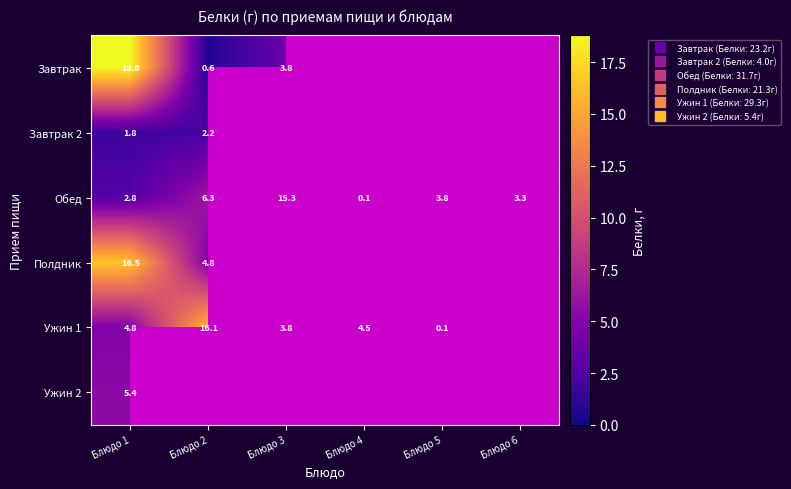

What is the greatest value displayed?

18.8